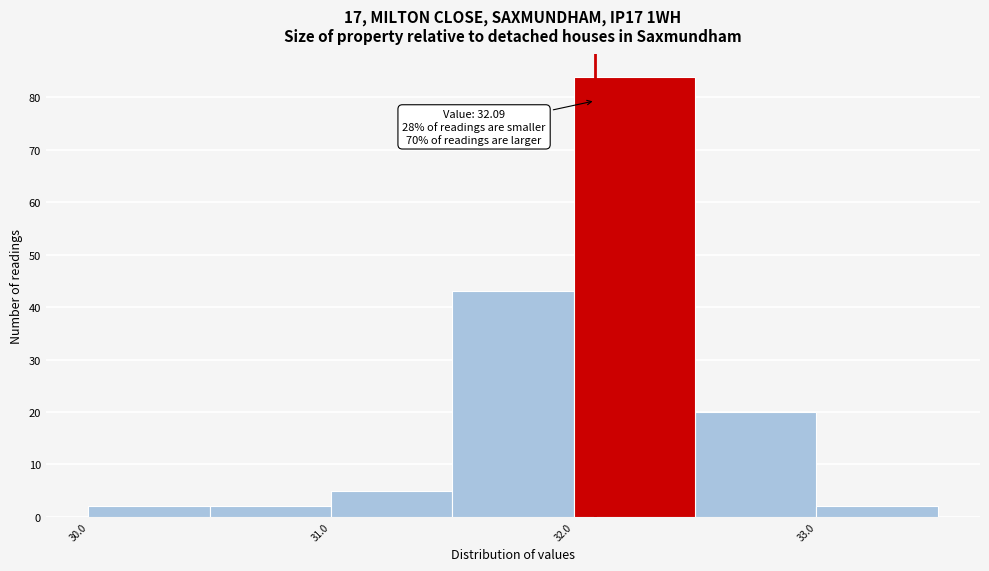

Which range on the x-axis has the tallest bar?

32.0 to 32.5